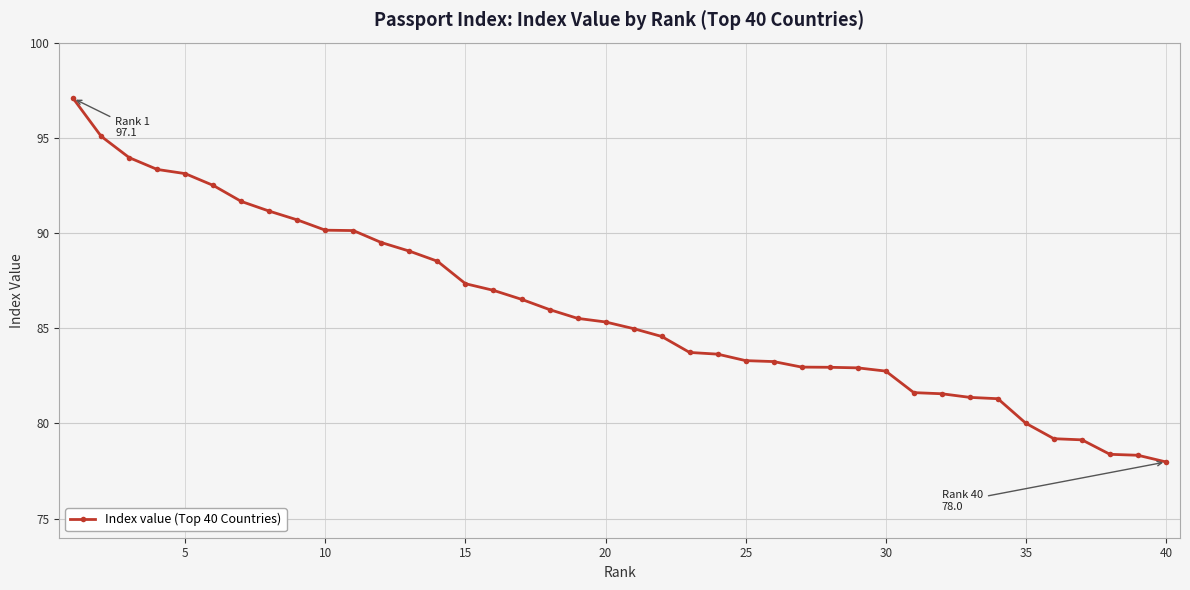

What is the value of the 4th point from the left?

93.3